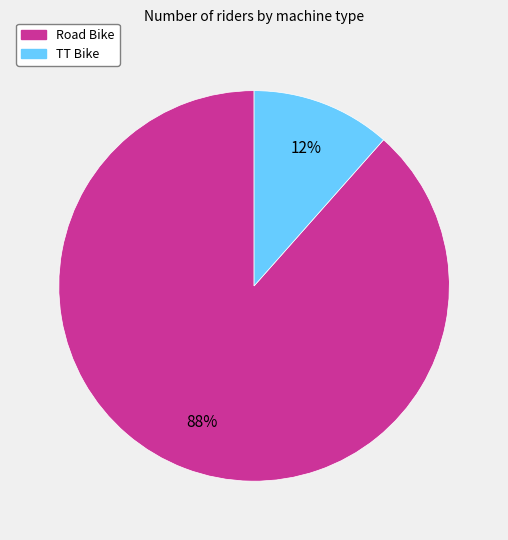

Rank the categories by value from lowest to highest.

TT Bike, Road Bike